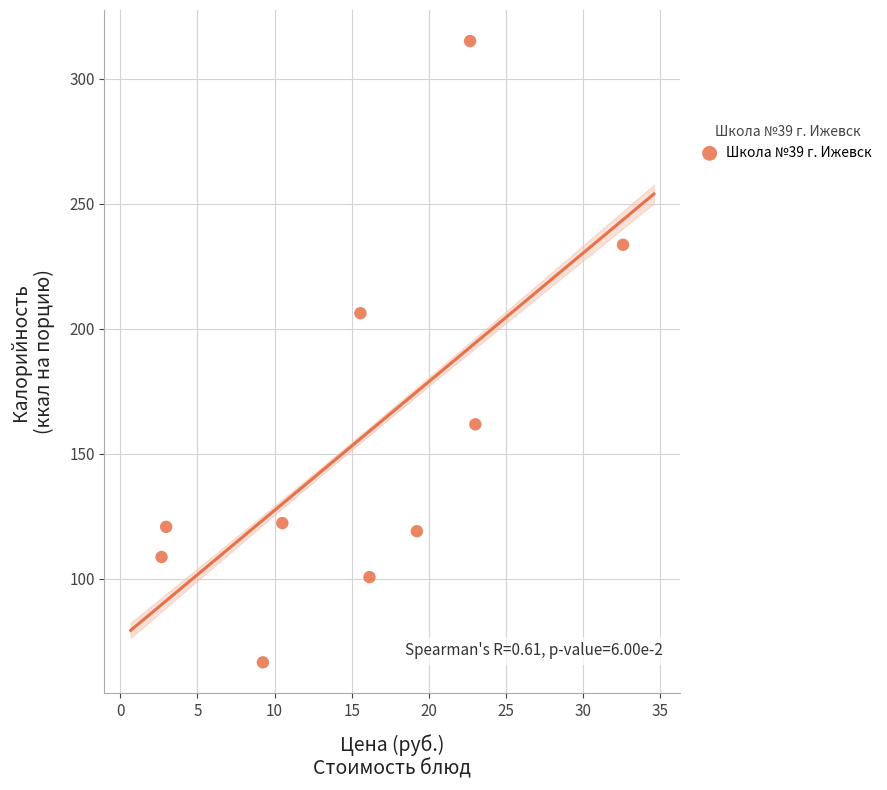

What is the average Y value?

155.4